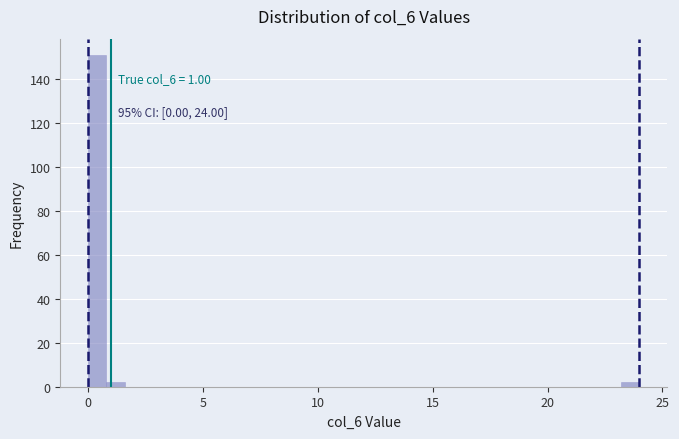

Around what value on the x-axis is the tallest bar? Give the approximate position of its centre, as read against the axis.

0.5